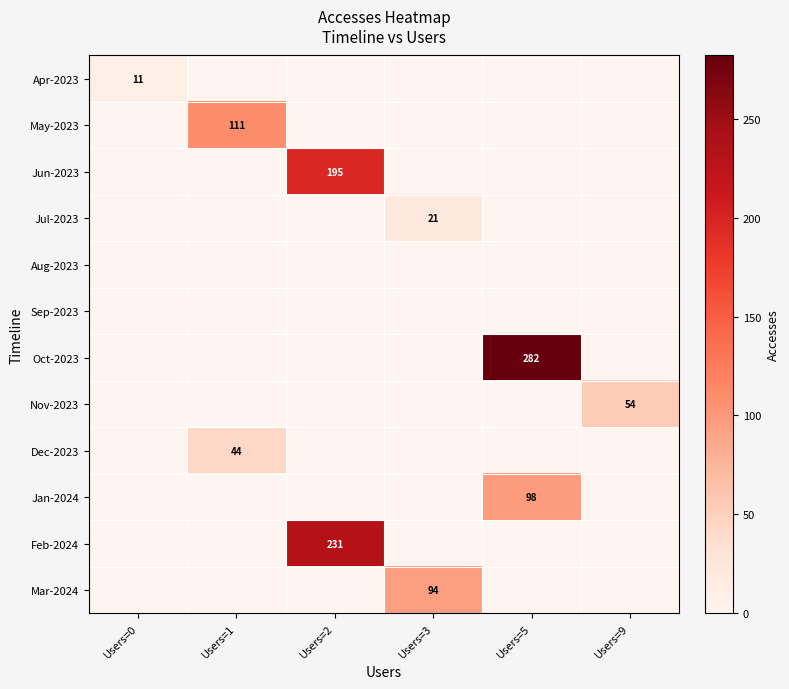

Rank the series at Users=3 from lowest to highest value.

Apr-2023, May-2023, Jun-2023, Aug-2023, Sep-2023, Oct-2023, Nov-2023, Dec-2023, Jan-2024, Feb-2024, Jul-2023, Mar-2024